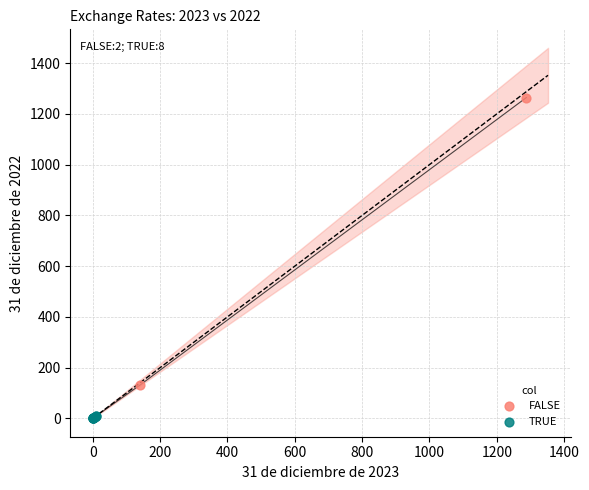

Which series has the widest spread of Y values?

FALSE